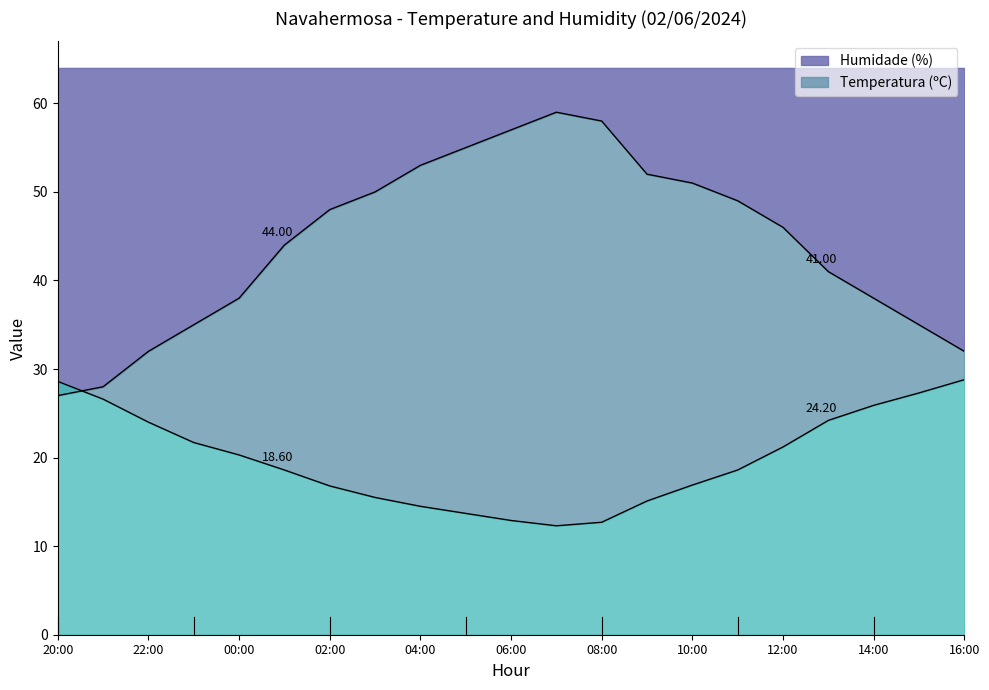

What is the sum of the Humidade (%) values at 12:00 and 15:00?

81.0